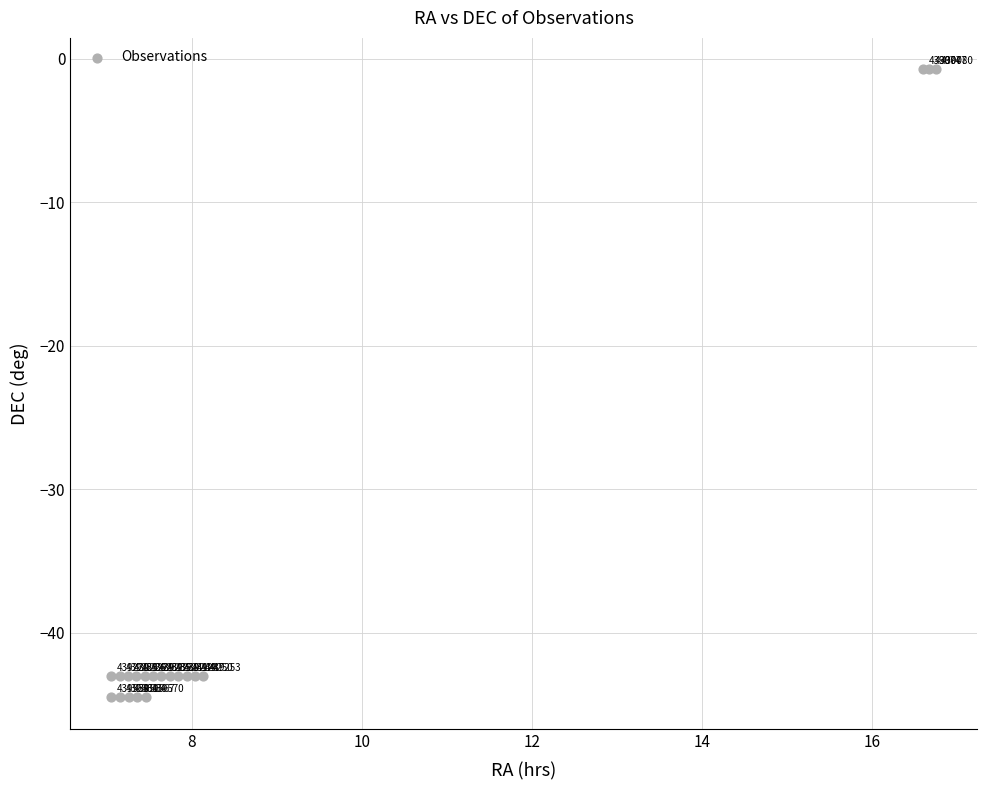

What Y value in the scatter plot is closest to -22?

-43.0